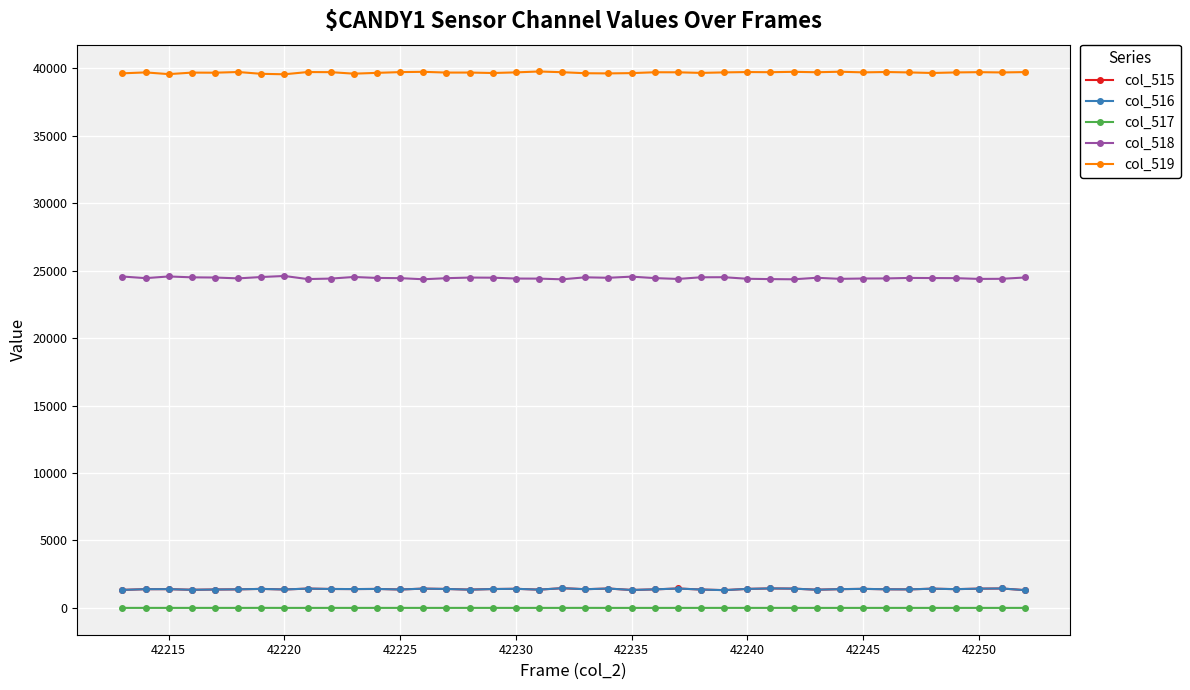

True or false: col_515 and col_517 cross at least once.

False